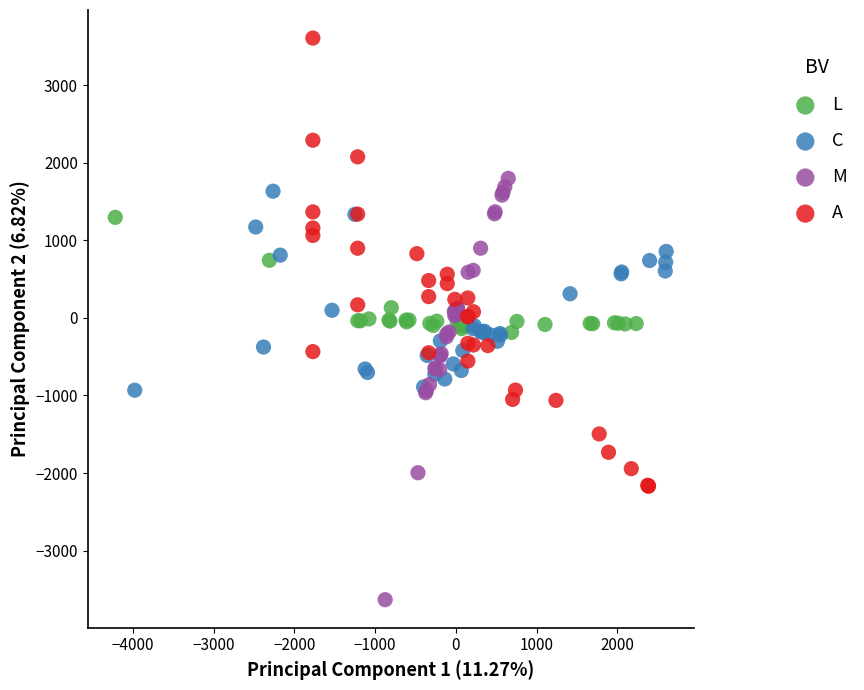

What are all the series names shown in the legend?

L, C, M, A